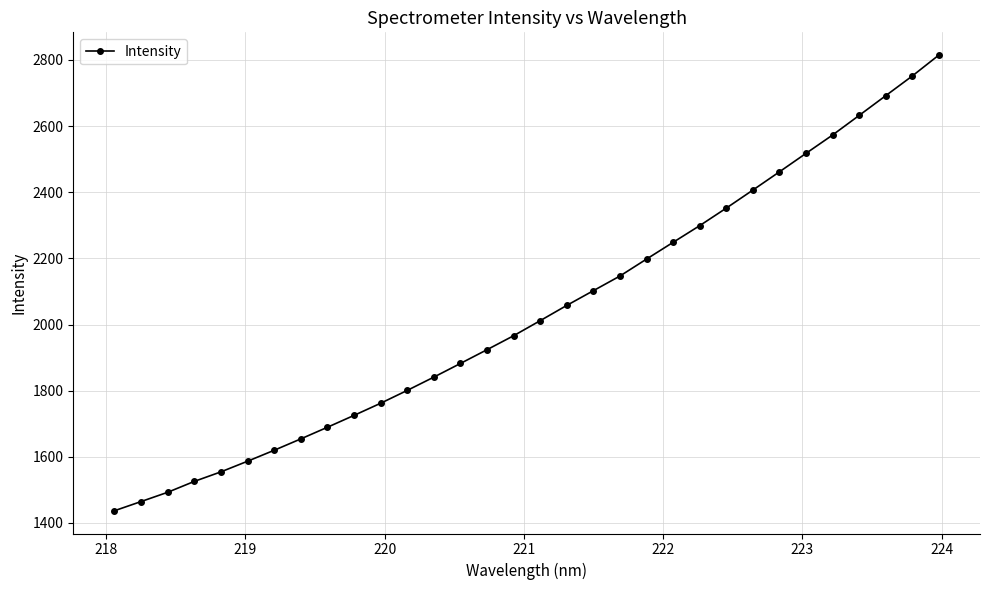

What is the value of the 17th point from the left?

2011.8